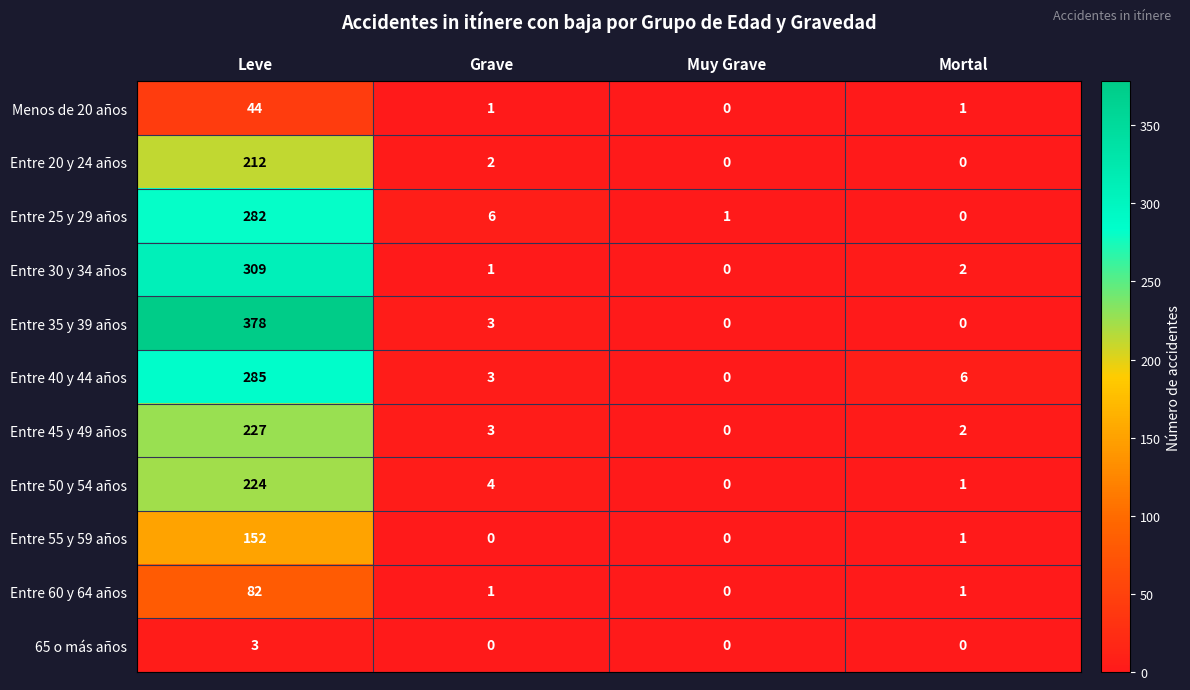

Where does the Entre 30 y 34 años series first go above 2?

Leve